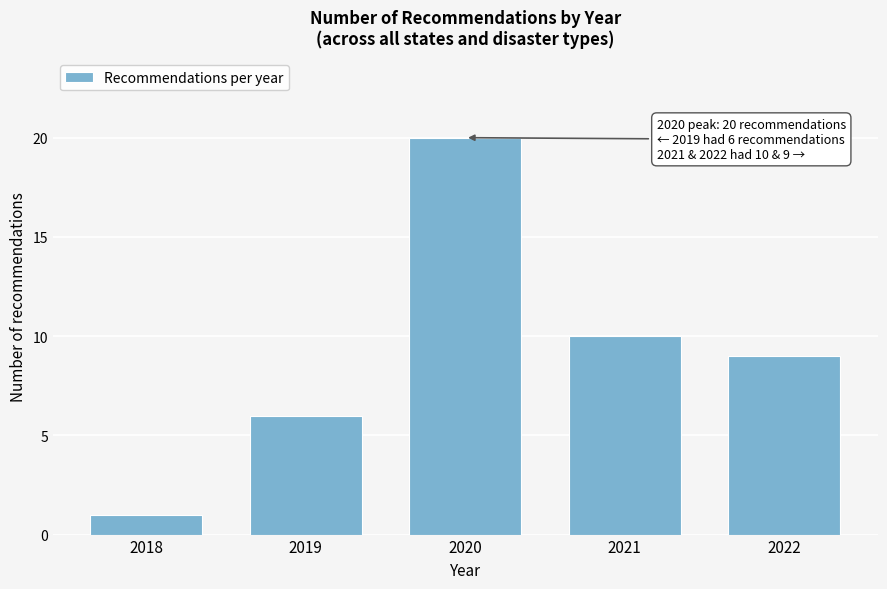

Reading left to right, extract all data points from this chart.

2018=1	2019=6	2020=20	2021=10	2022=9